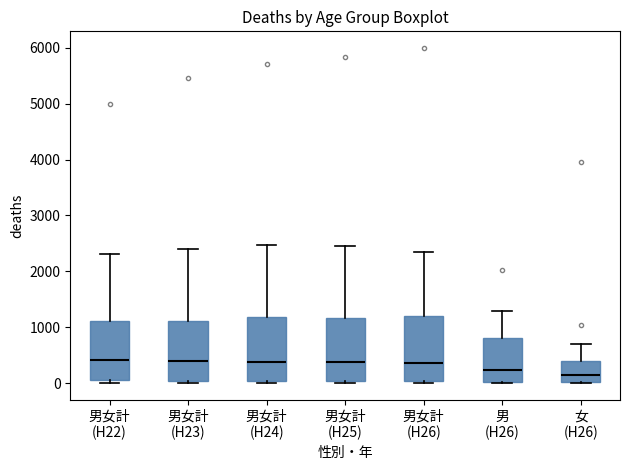

Where does the median line of the box for 男女計 (H22) sit on the y-axis? The values are not printed on the chart, so give them approximately, as read against the axis.

400